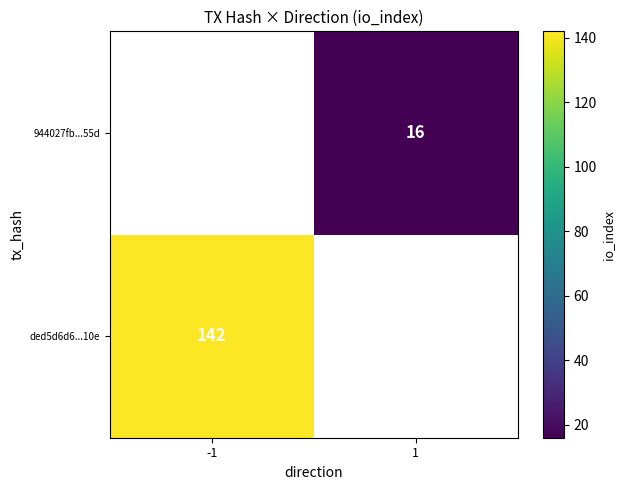

True or false: 944027fb...55d has a value of 16 at 1.

True